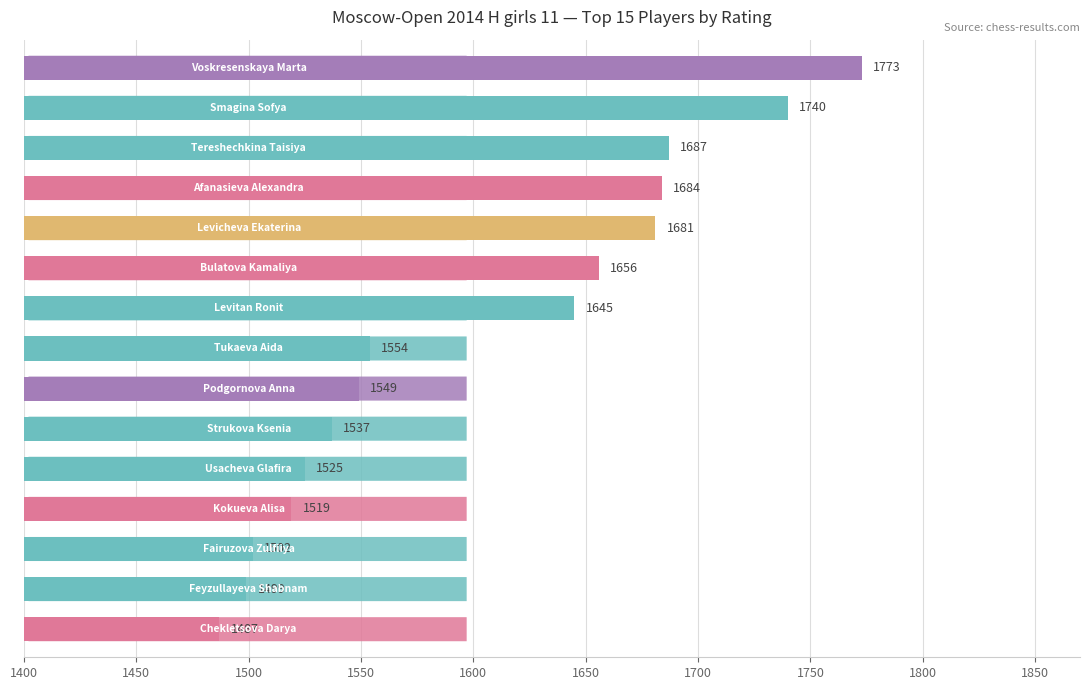

Reading left to right, list all the values displayed in this chart.

1773	1740	1687	1684	1681	1656	1645	1554	1549	1537	1525	1519	1502	1499	1487